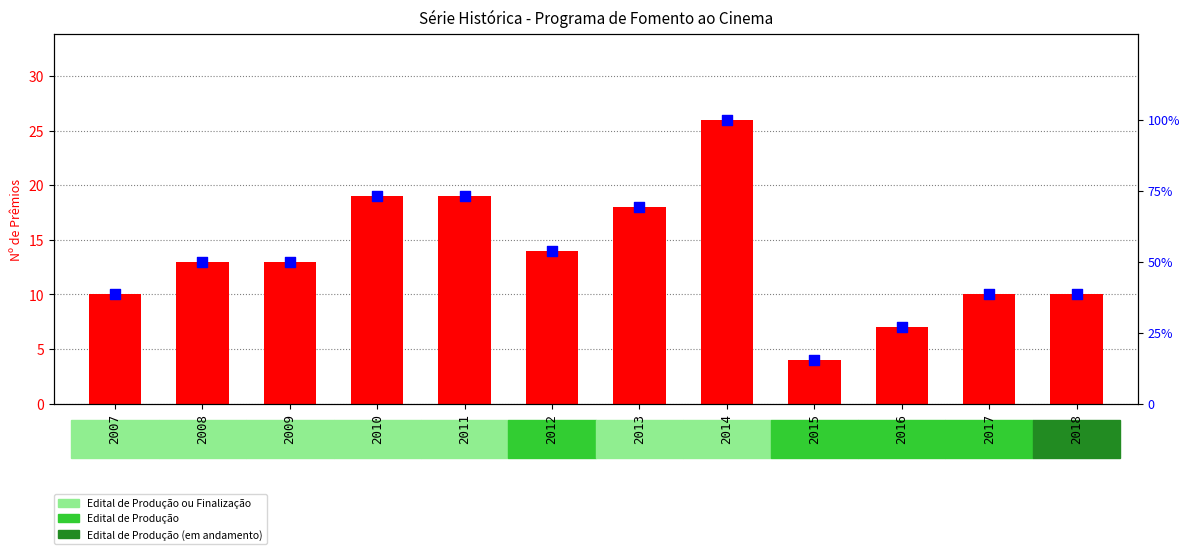

Which series has the largest total across all categories?

percentile rank within the sample